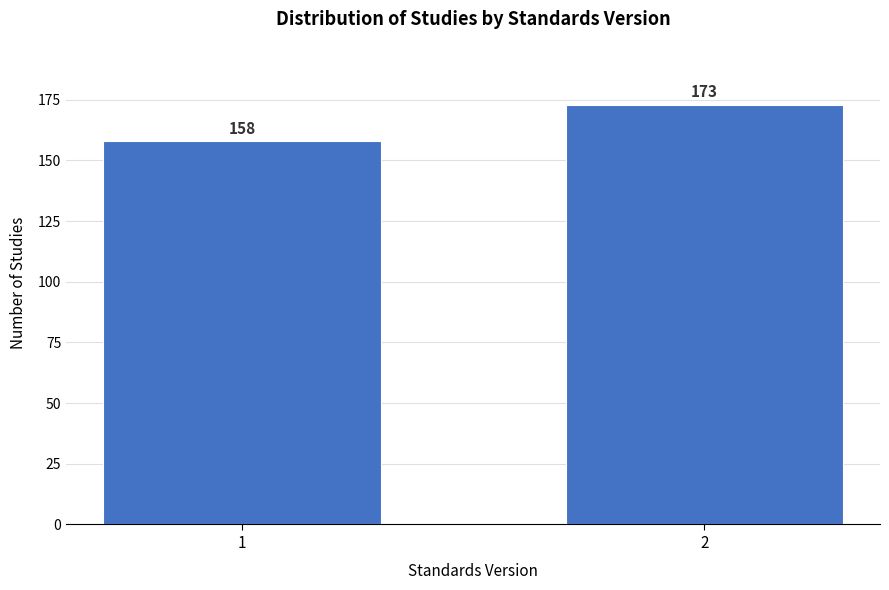

Reading left to right, transcribe all the data shown in this chart.

1=158	2=173